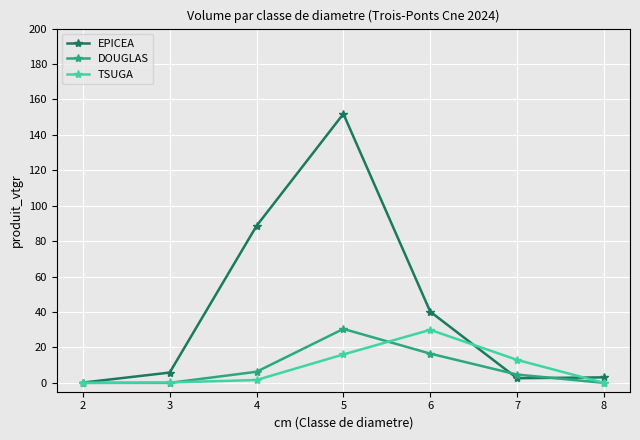

Which series has the widest spread of values?

EPICEA